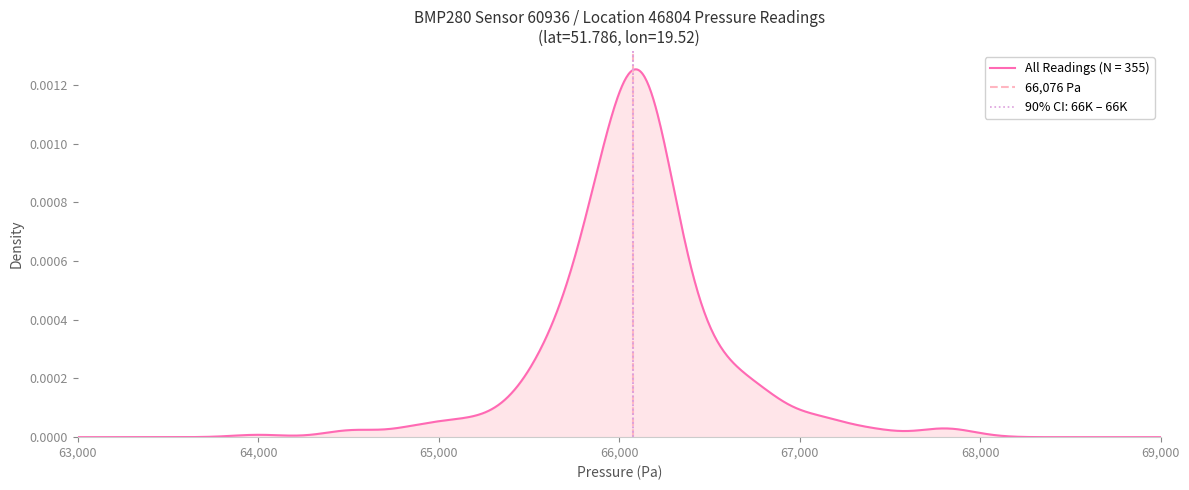

How many values are between 0 and 1?

2